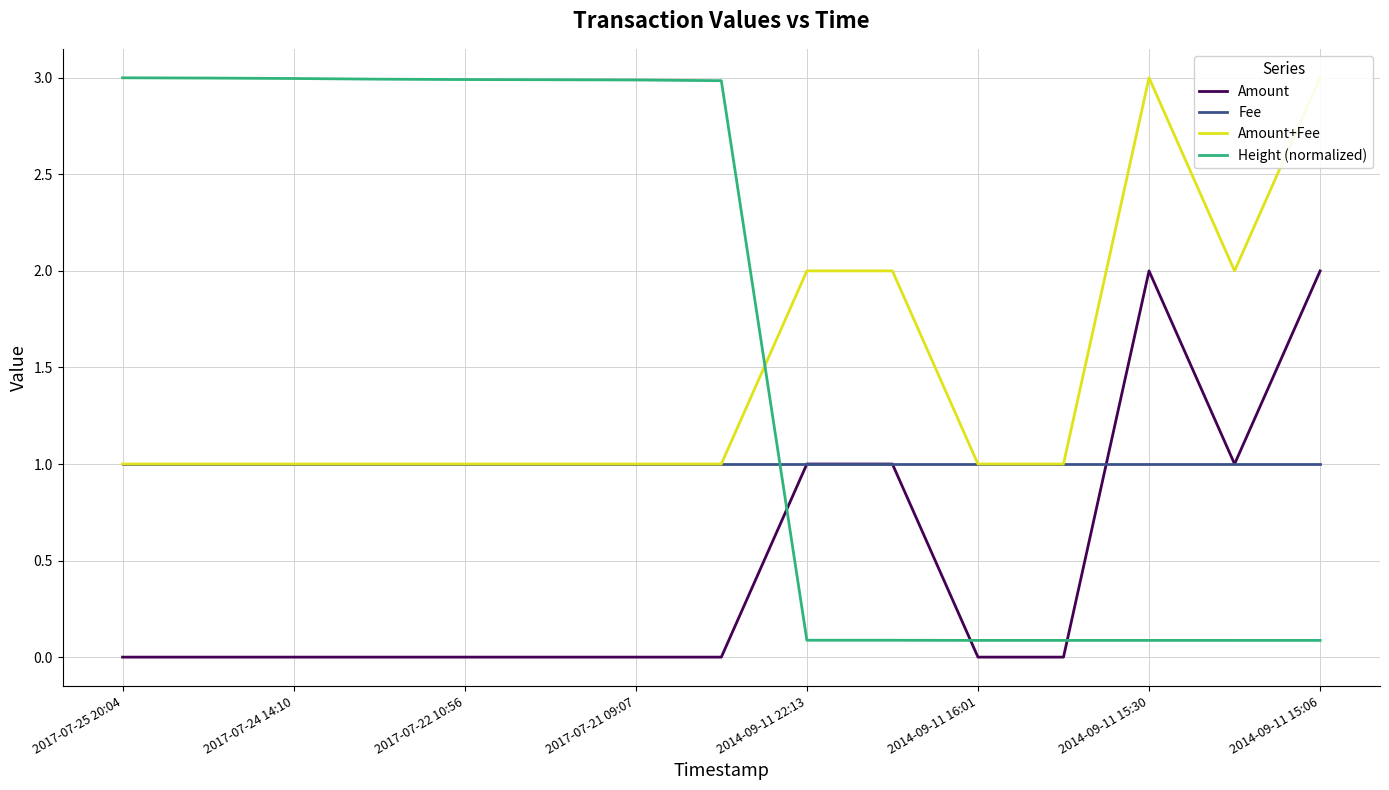

How many intersections are there between Height (normalized) and Fee?

1